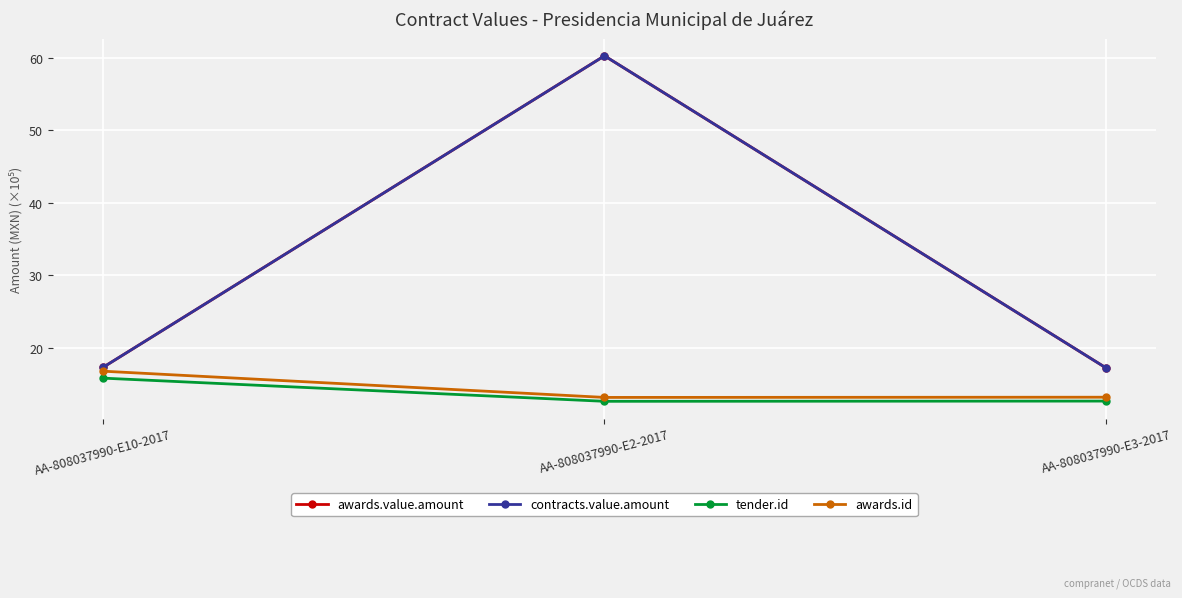

Which series has the largest range (max minus min)?

awards.value.amount